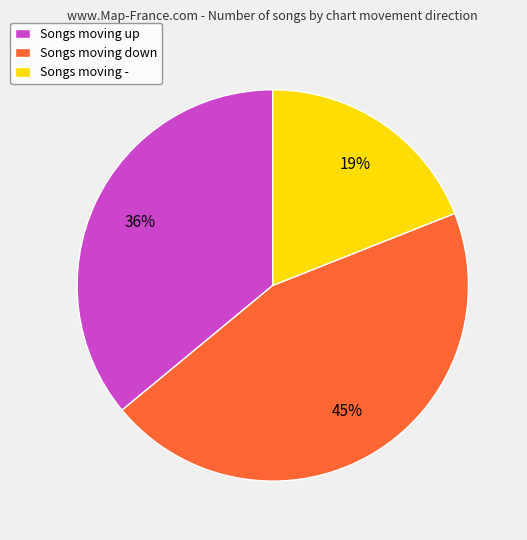

To the nearest percent, what percentage of the pie is Songs moving -?

19%